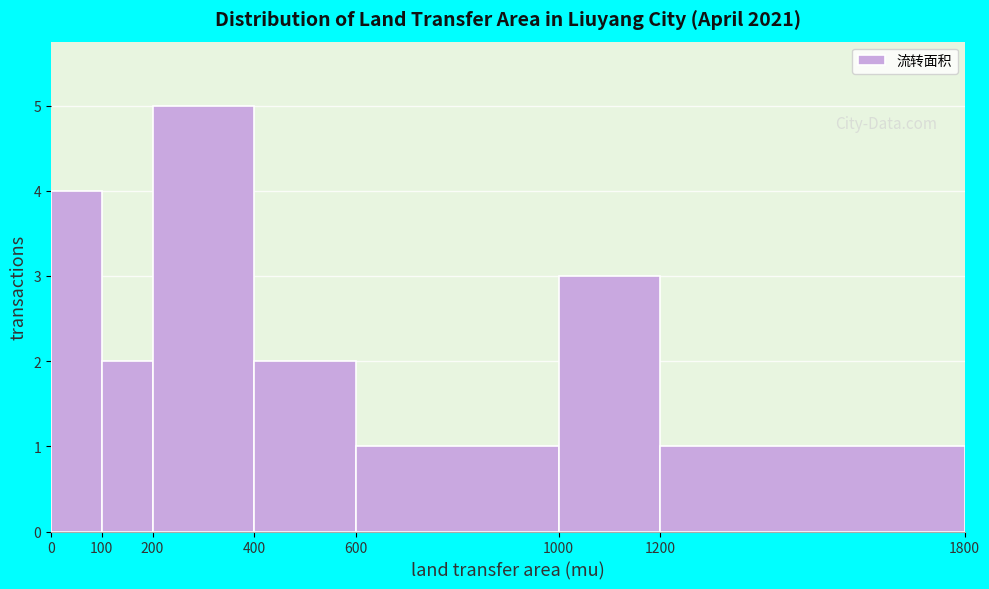

Reading left to right, list every bar in this chart as the range it spans on the x-axis followed by its height. The values are not printed on the chart, so give them approximately, as read against the axis.

0 to 100: 4
100 to 200: 2
200 to 400: 5
400 to 600: 2
600 to 1000: 1
1000 to 1200: 3
1200 to 1800: 1